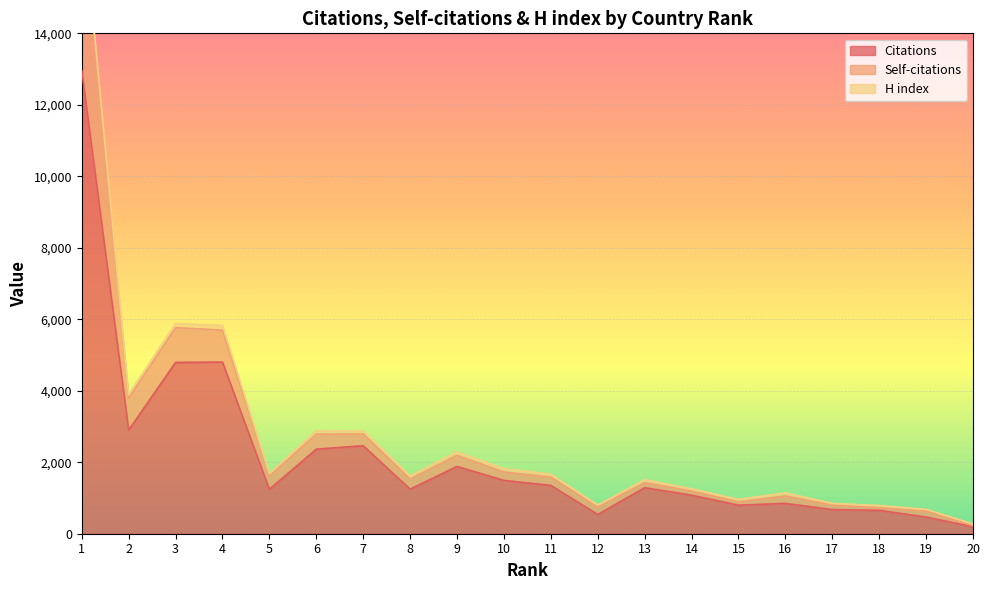

The value of Citations at 12 is 539. True or false?

True